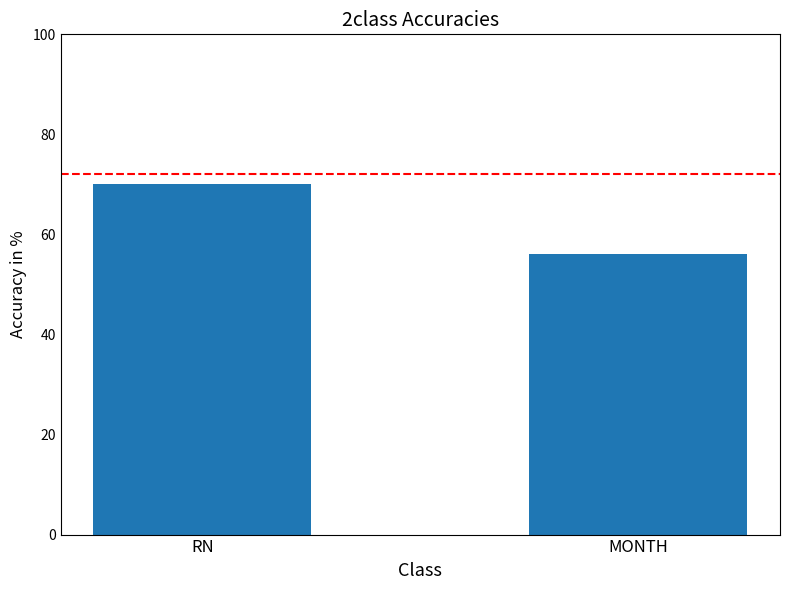

Rank the categories by value from highest to lowest.

RN, MONTH